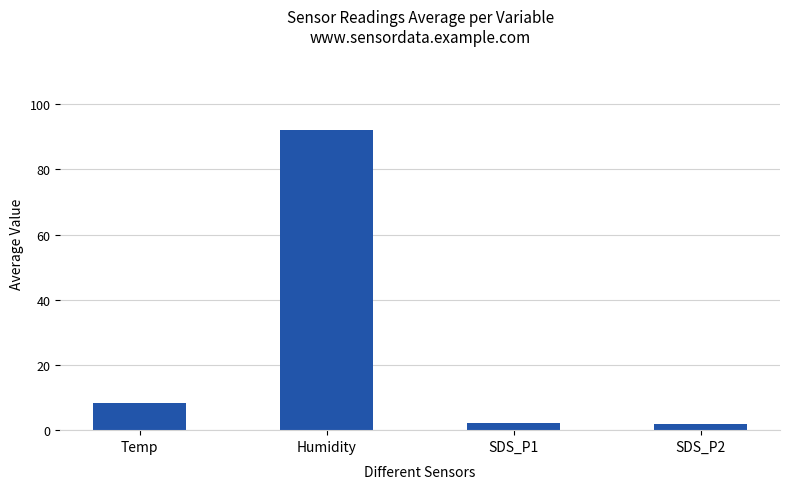

The chart shows a value of 92.0 at Humidity. True or false?

True